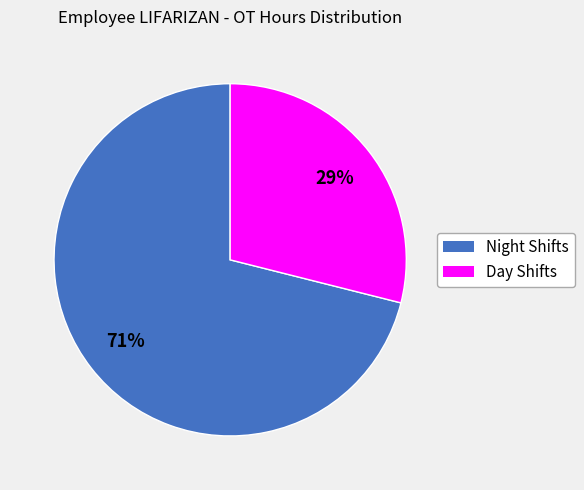

Does any single category account for the majority?

Yes